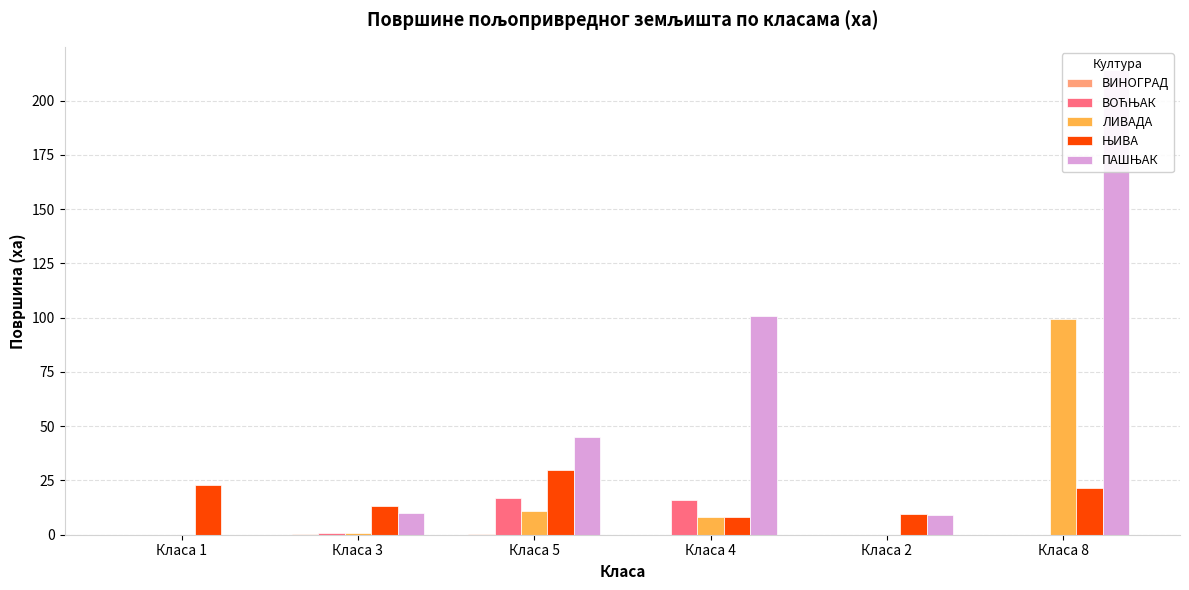

Between Класа 4 and Класа 5, which is larger?

Класа 5